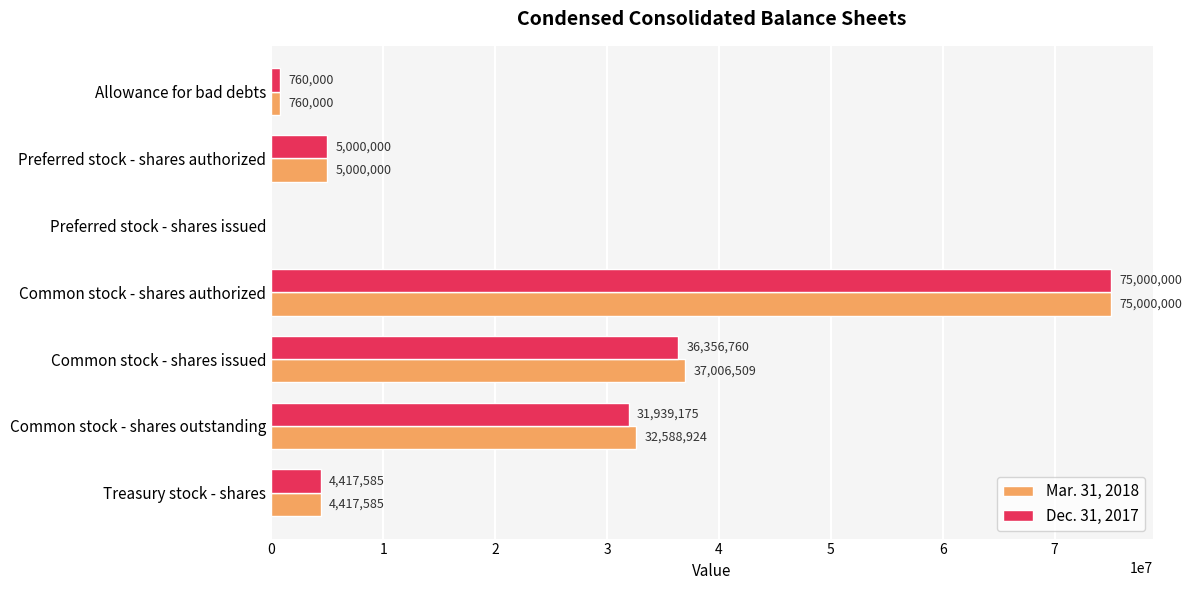

Read the Dec. 31, 2017 value at Common stock - shares issued, to the nearest 100.

36356800